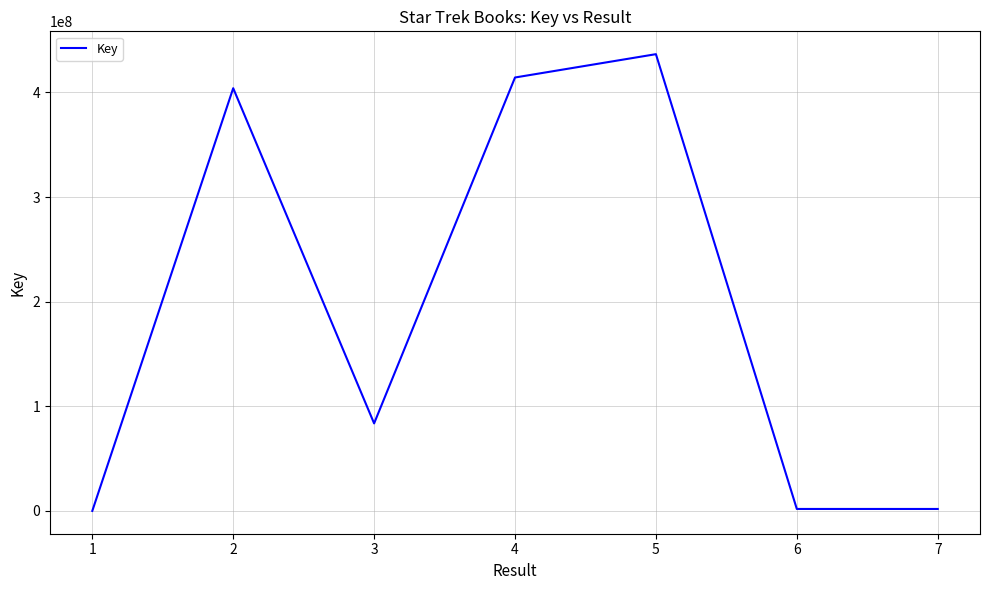

What is the ratio of the value at 4 to the value at 6?

214.1